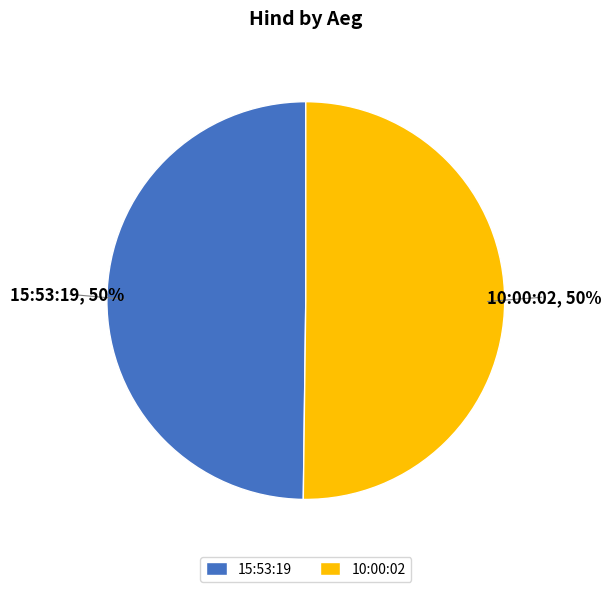

What percentage is the 15:53:19 slice, to the nearest percent?

50%